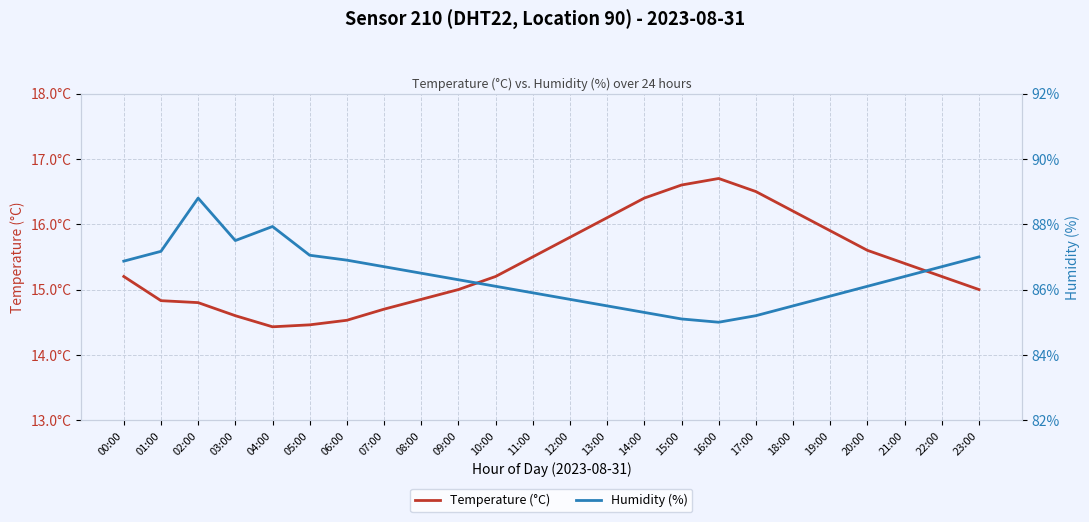

Which series has the largest range (max minus min)?

Humidity (%)